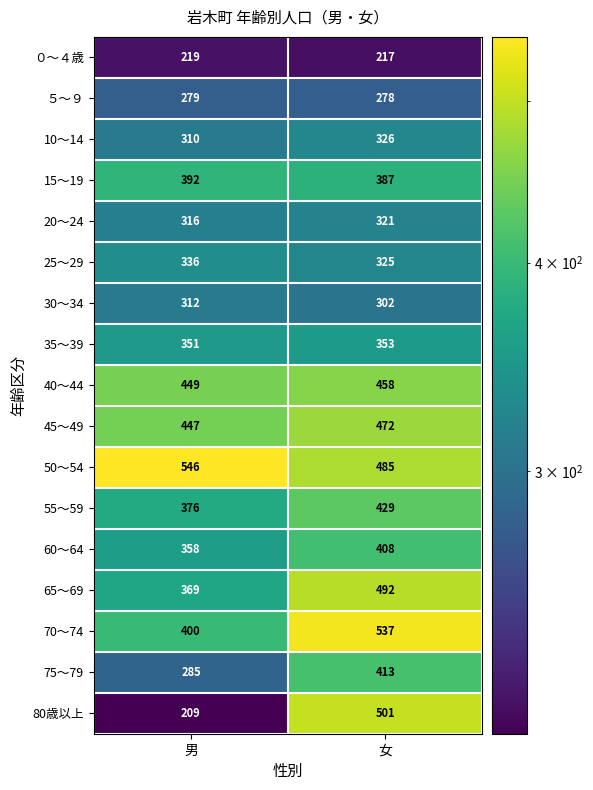

Which series has the widest spread of values?

80歳以上